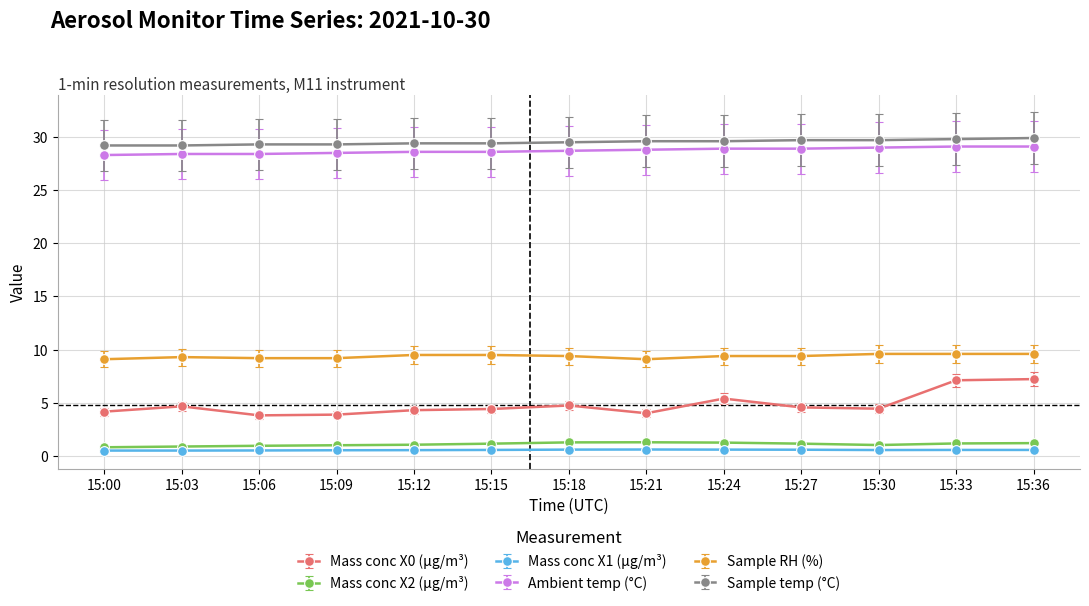

What are all the series names shown in the legend?

Mass conc X0 (μg/m³), Mass conc X2 (μg/m³), Mass conc X1 (μg/m³), Ambient temp (°C), Sample RH (%), Sample temp (°C)